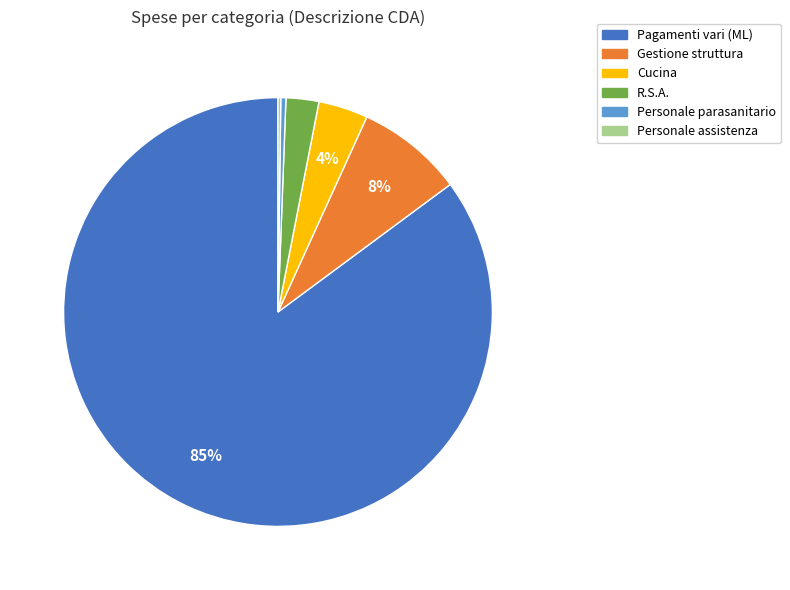

To the nearest percent, what is the average slice percentage?

17%